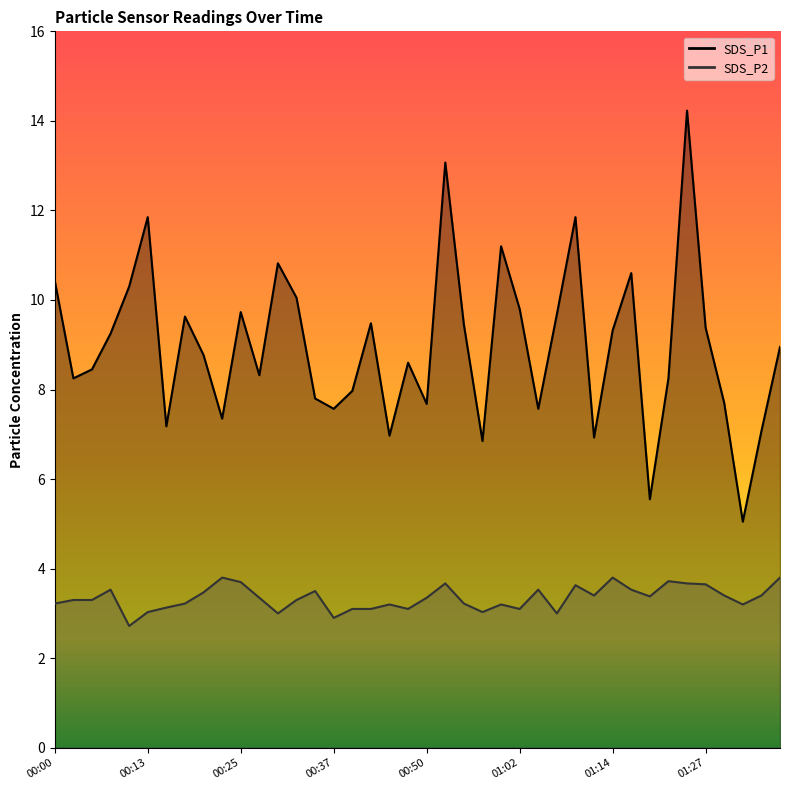

True or false: SDS_P1 and SDS_P2 intersect in this chart.

False